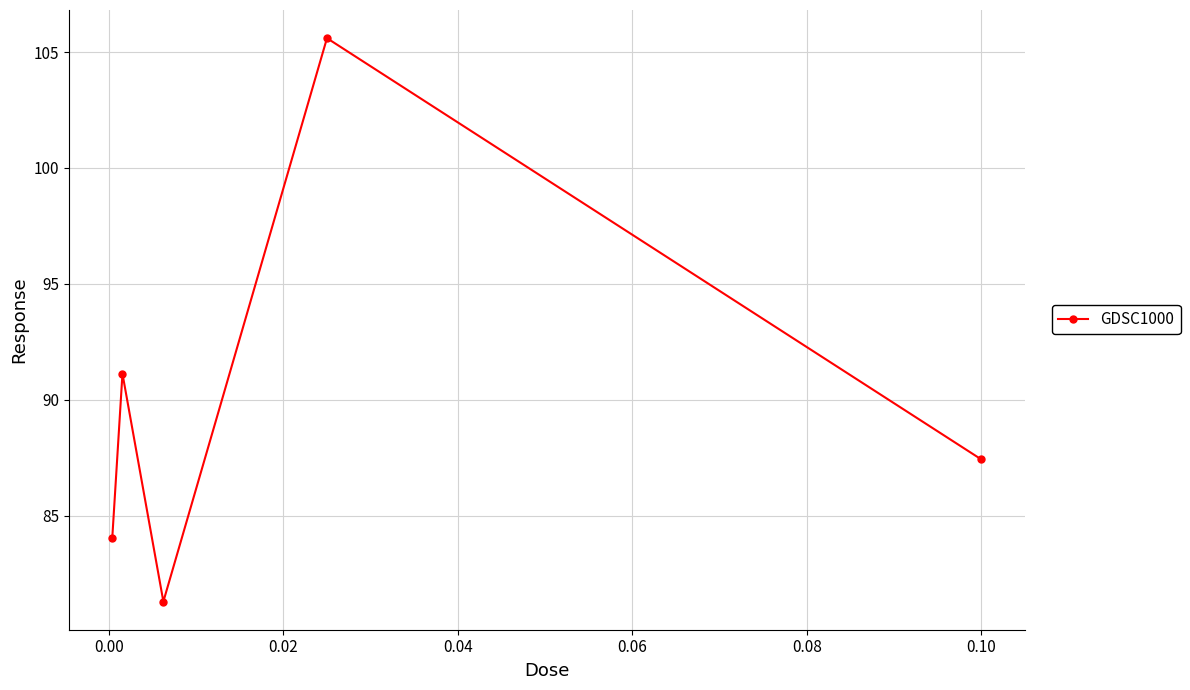

How many interior local valleys (lower than both neighbors) does the data have?

1